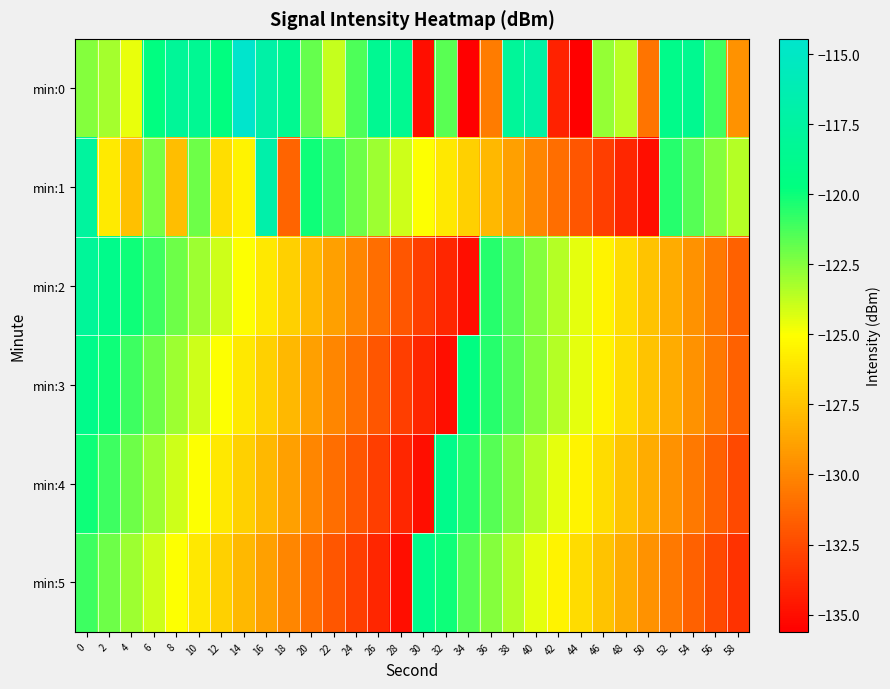

List the series in order of their peak value, lowest first.

min:3, min:4, min:5, min:2, min:1, min:0